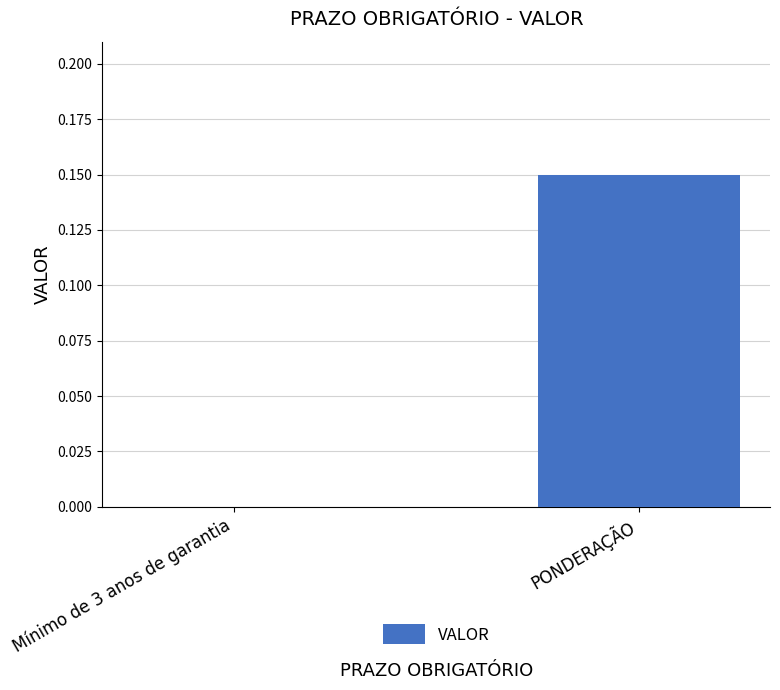

Between PONDERAÇÃO and Mínimo de 3 anos de garantia, which is larger?

PONDERAÇÃO